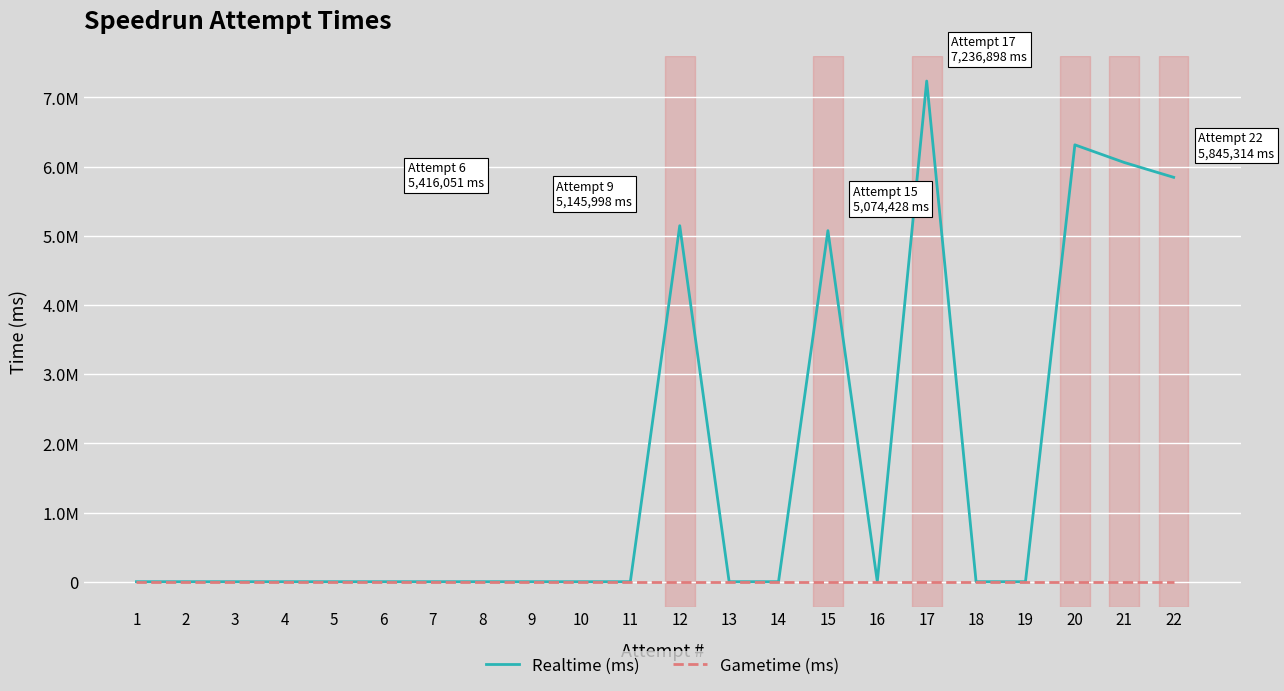

What are all the series names shown in the legend?

Realtime (ms), Gametime (ms)